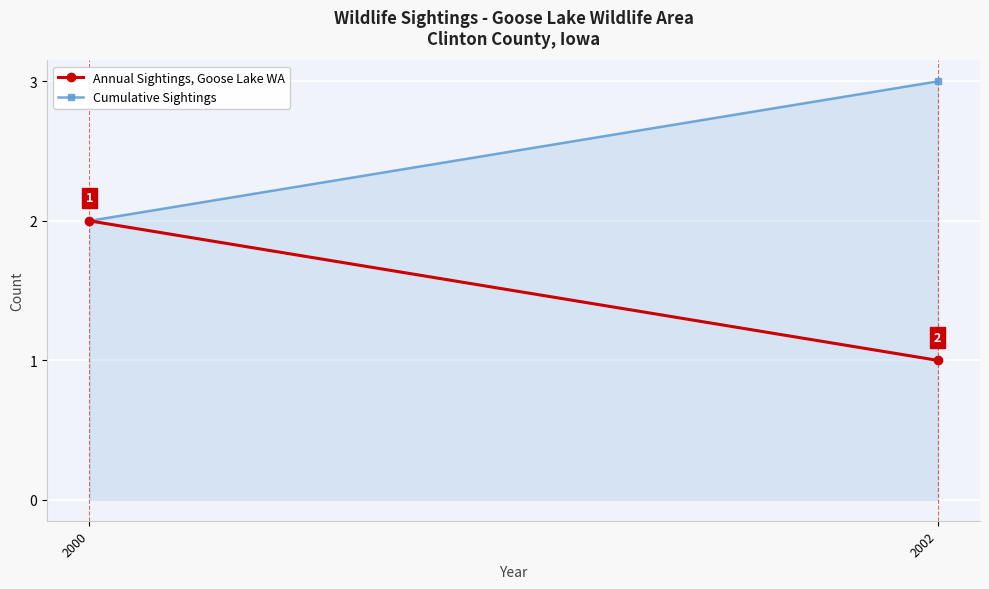

At which category does the chart reach its minimum across all series?

2000